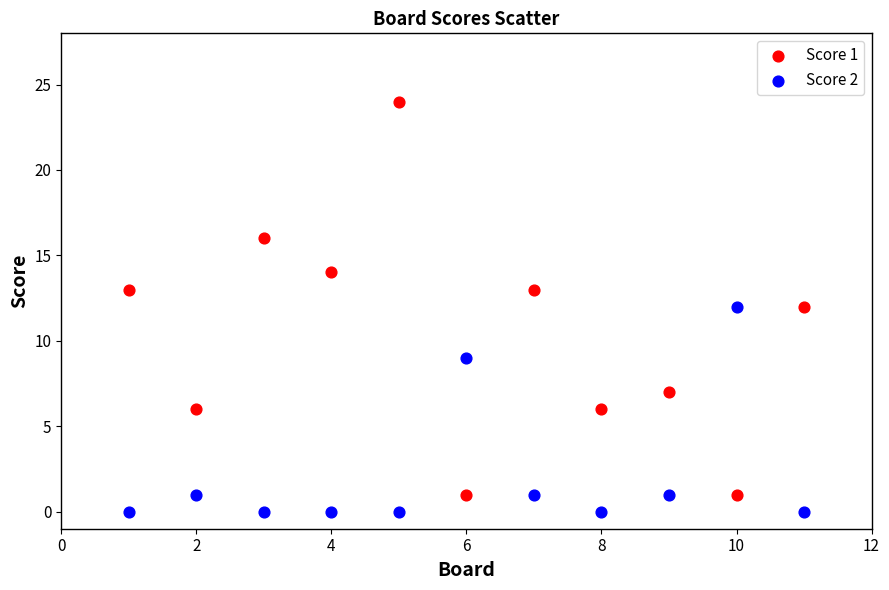

Which series reaches the maximum Y coordinate?

Score 1